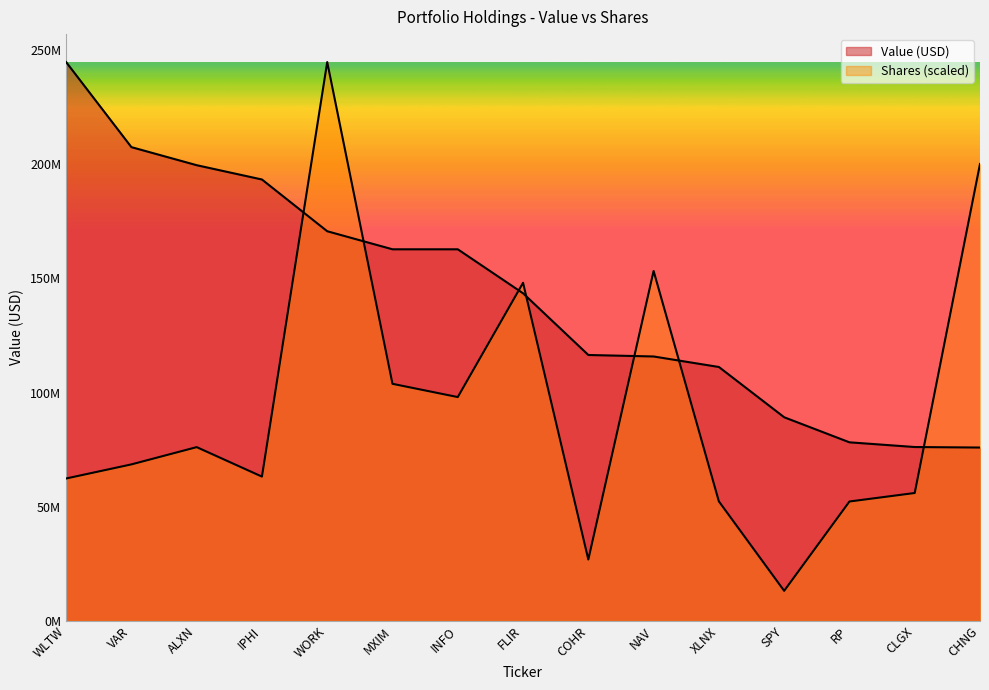

Does the chart display data point markers on the line(s)?

No